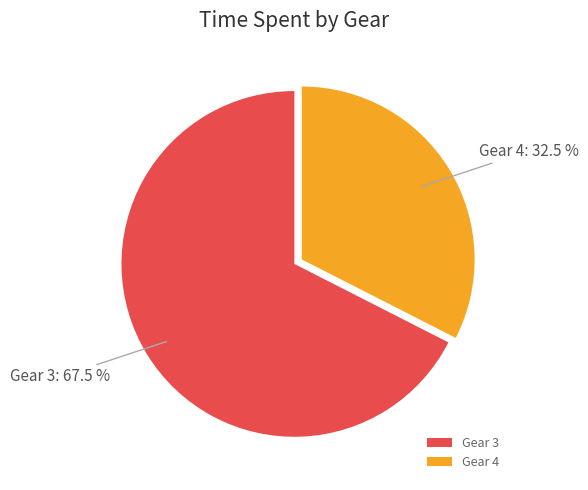

How many segments does this pie chart have?

2